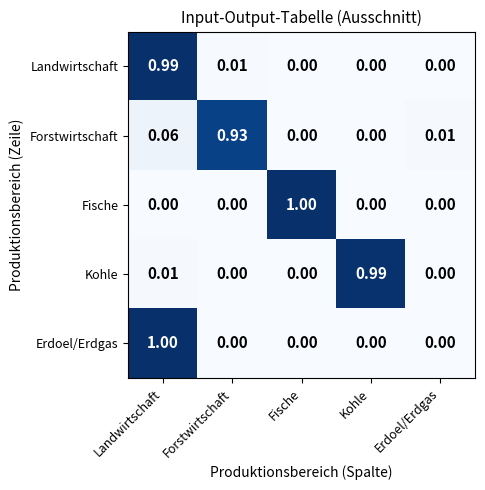

At which category is the sum across all series the highest?

Landwirtschaft